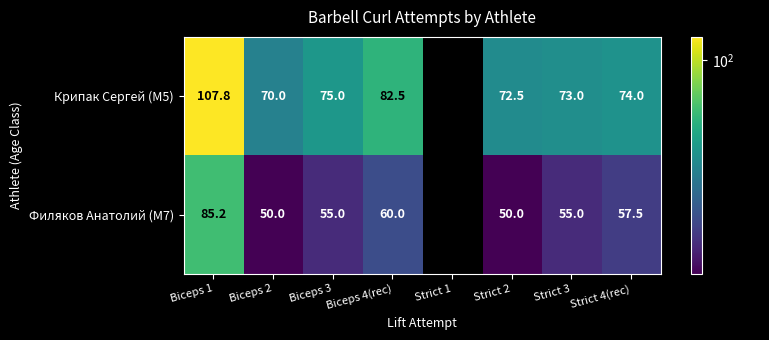

Rank the series at Biceps 2 from highest to lowest value.

Крипак Сергей (M5), Филяков Анатолий (M7)